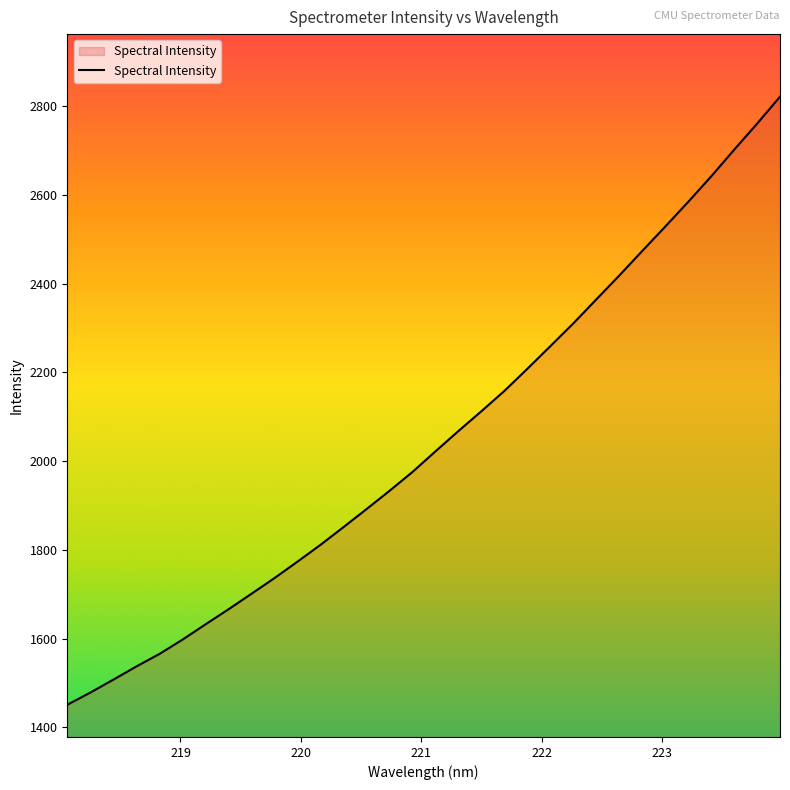

What is the minimum value shown in the chart?

1450.6